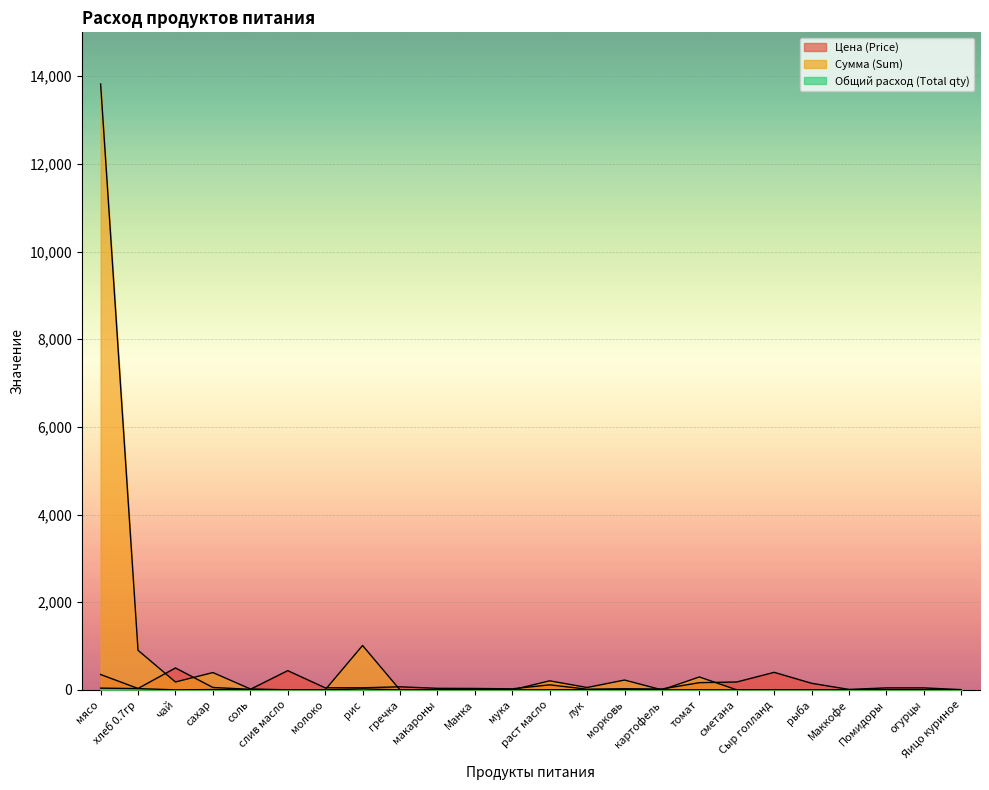

How many interior local peaks does the Цена (Price) series have?

6